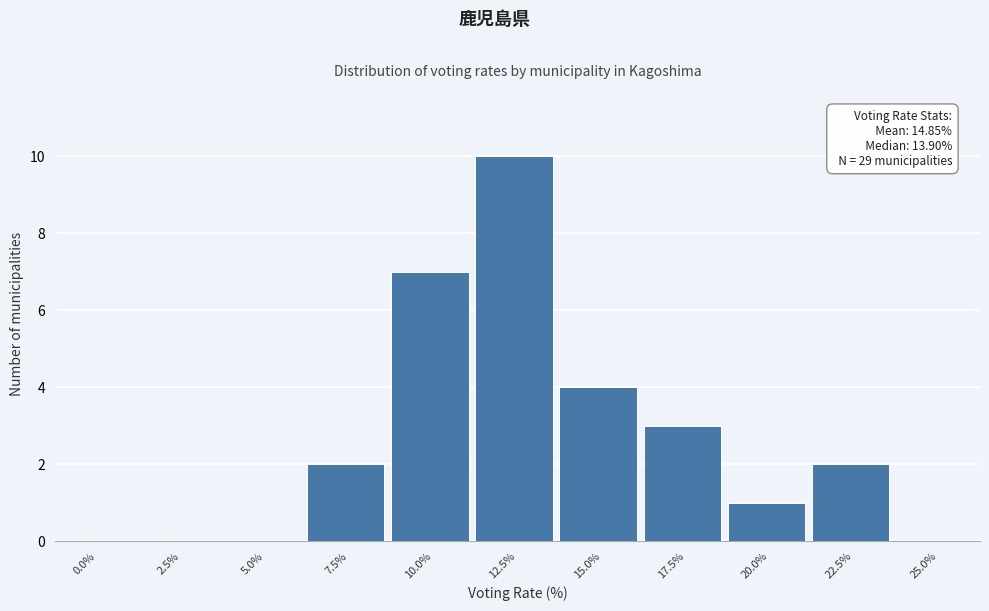

Reading left to right, list all the values displayed in this chart.

0.0%=0	2.5%=0	5.0%=0	7.5%=2	10.0%=7	12.5%=10	15.0%=4	17.5%=3	20.0%=1	22.5%=2	25.0%=0